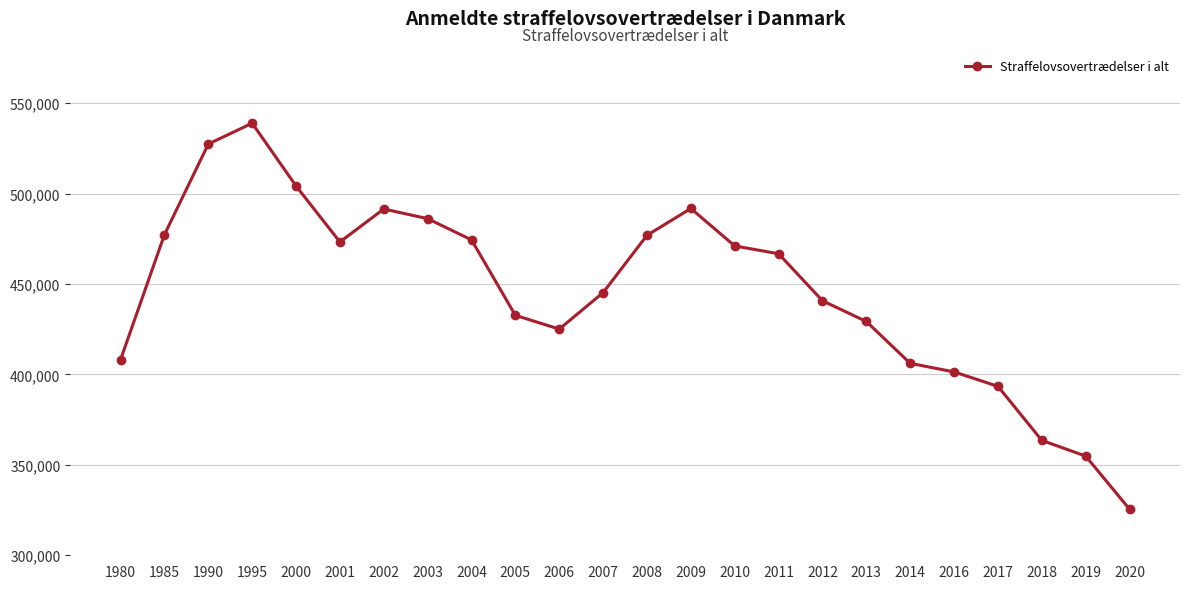

What is the smallest value displayed?

325483